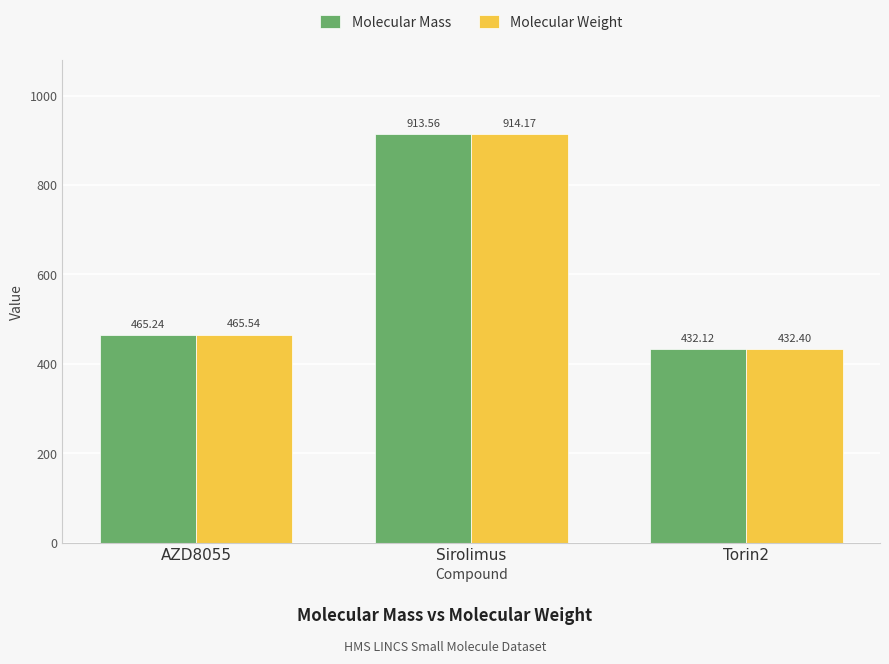

What is the difference between the Molecular Weight values at Sirolimus and AZD8055?

448.6